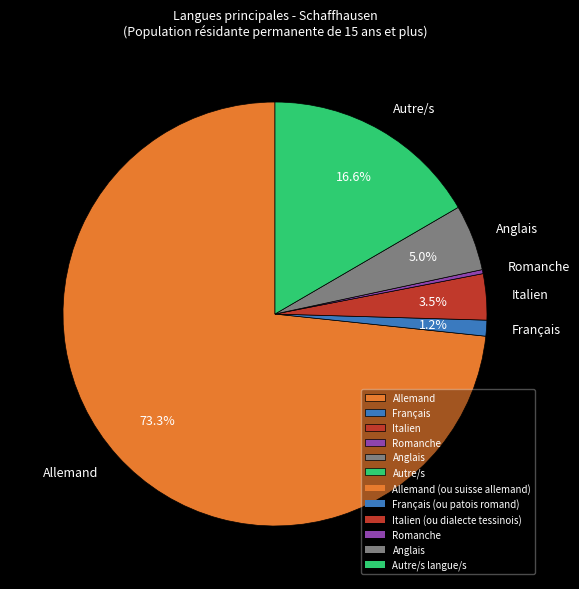

Rank the categories by value from highest to lowest.

Allemand, Autre/s, Anglais, Italien, Français, Romanche